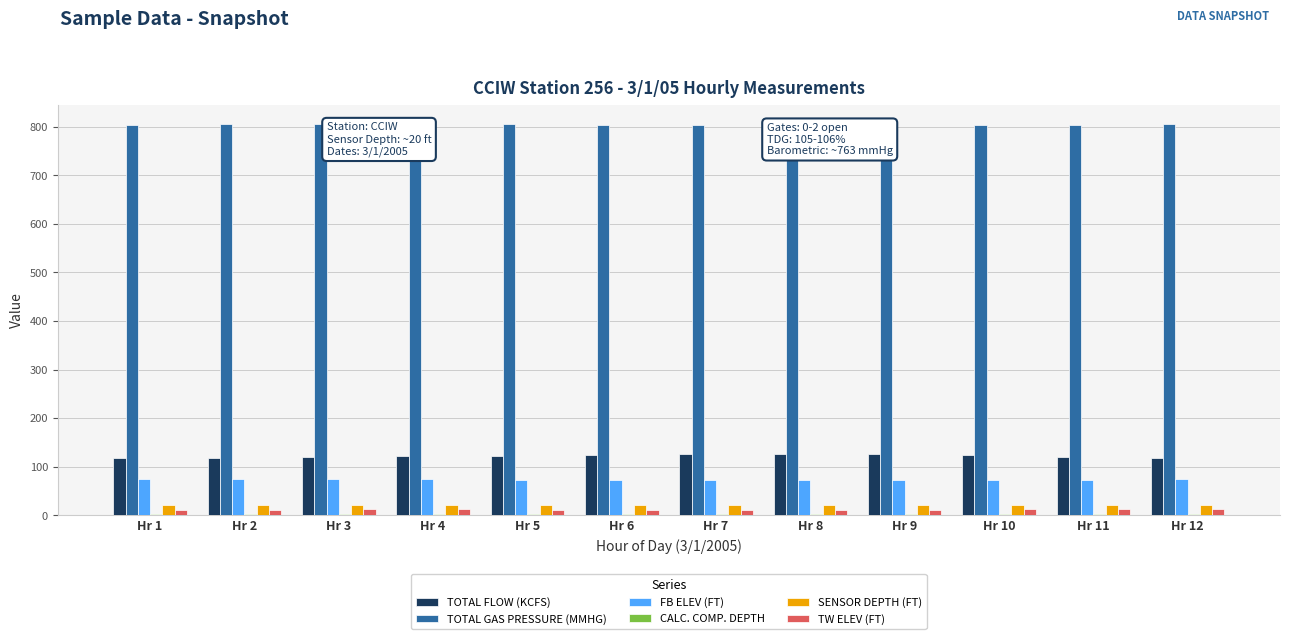

What is the value of the TW ELEV (FT) bar at the 6th from the left?

11.7